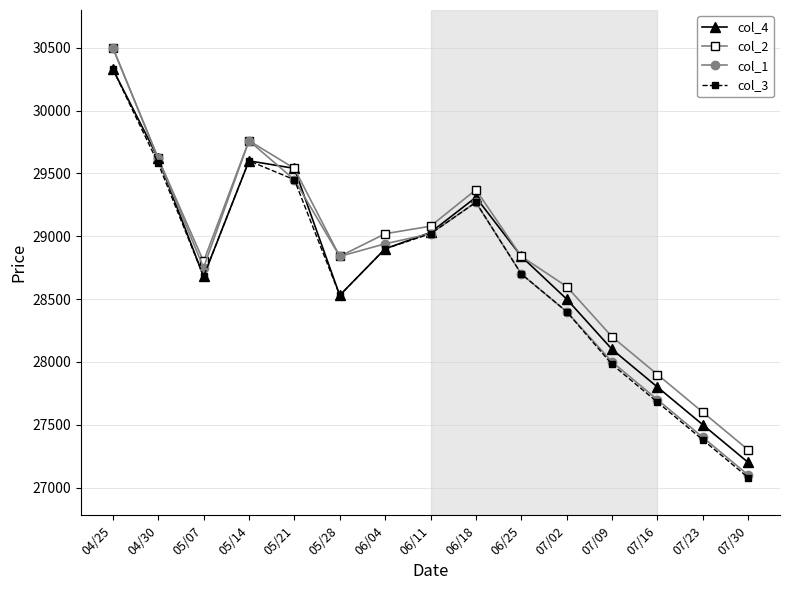

What is the sum of all col_2 values?

432970